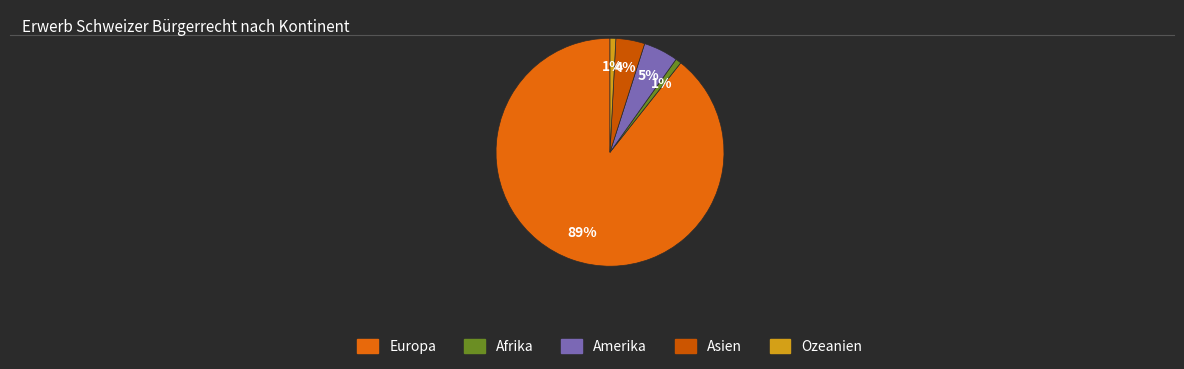

Which has a higher value, Amerika or Europa?

Europa